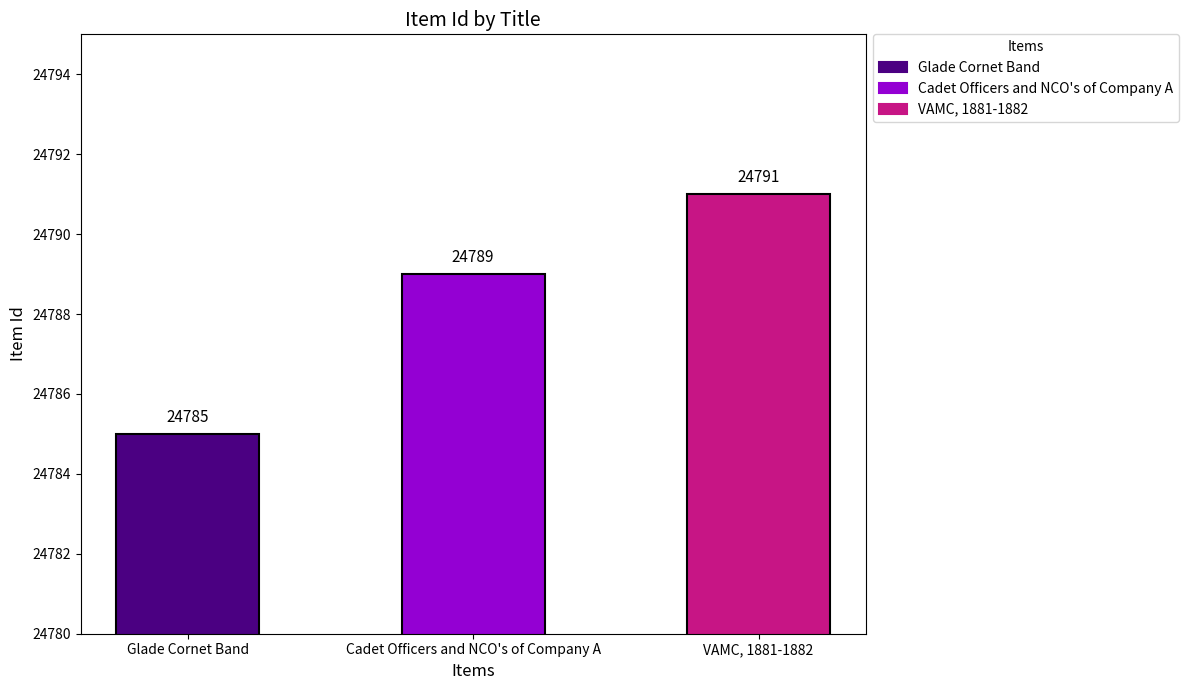

List the labels in order of value, smallest first.

Glade Cornet Band, Cadet Officers and NCO's of Company A, VAMC, 1881-1882